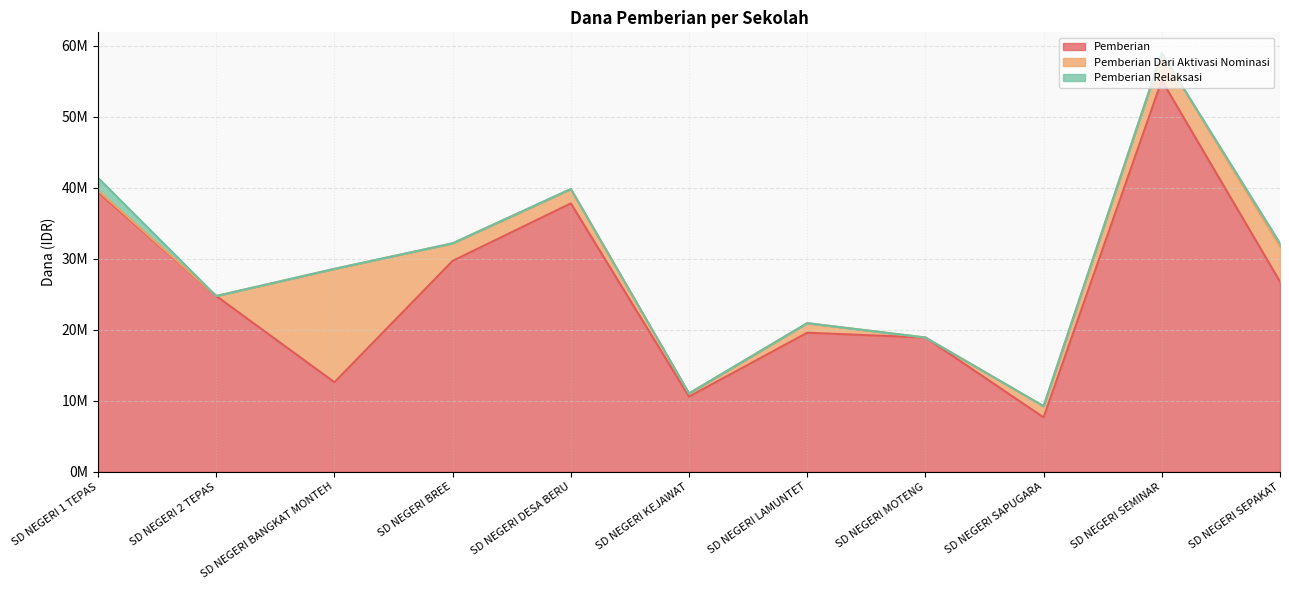

What is the label of the 1st point from the right?

SD NEGERI SEPAKAT